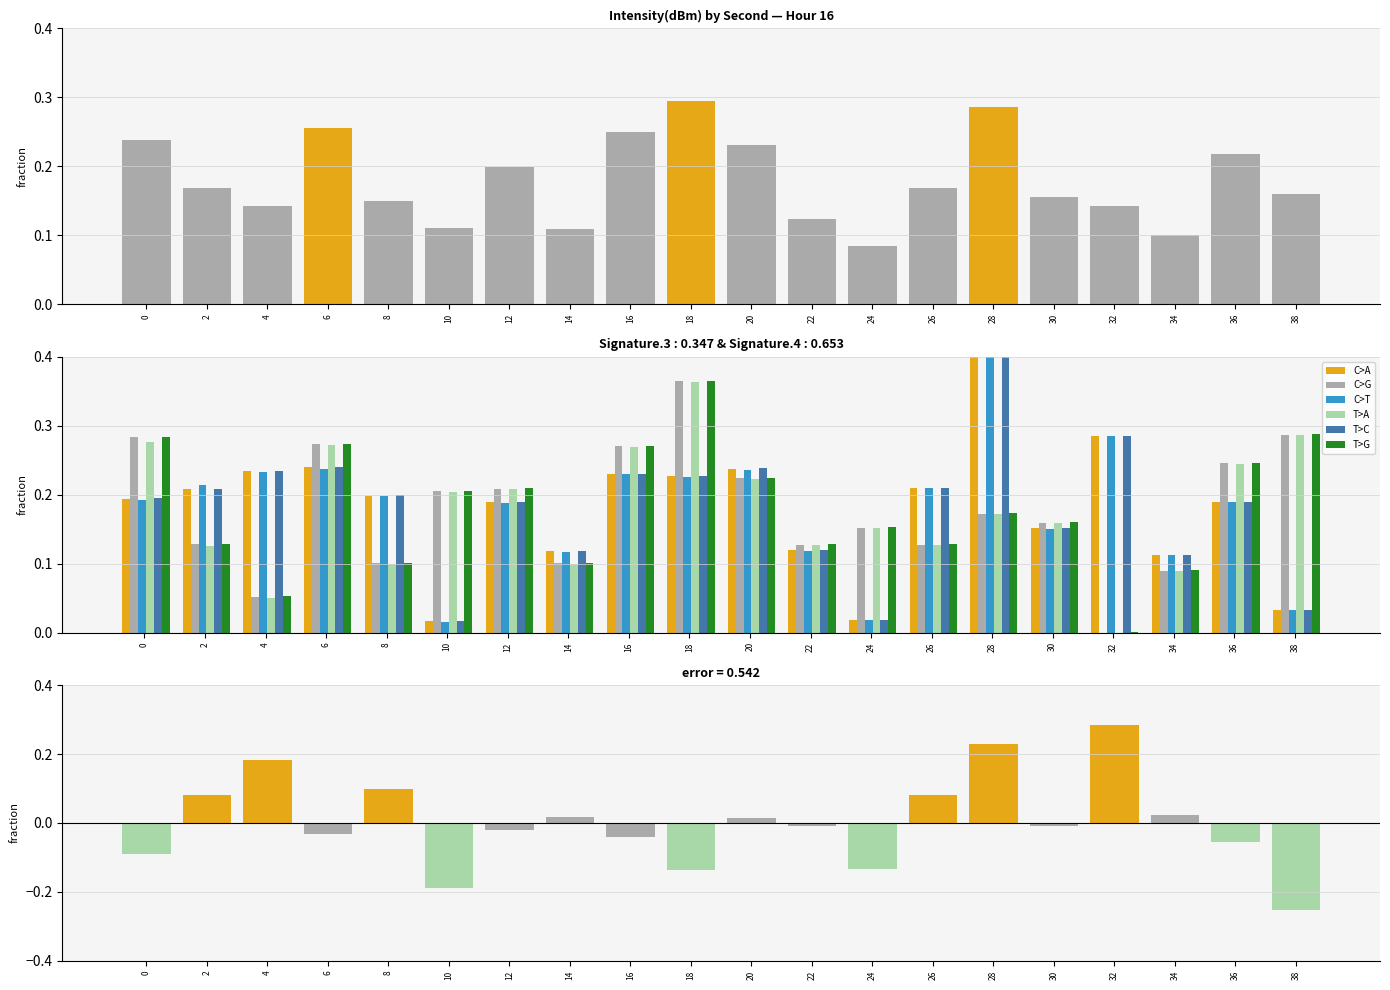

List the labels in order of C>G value, largest first.

18, 38, 0, 6, 16, 36, 20, 12, 10, 28, 30, 24, 2, 22, 26, 14, 8, 34, 4, 32